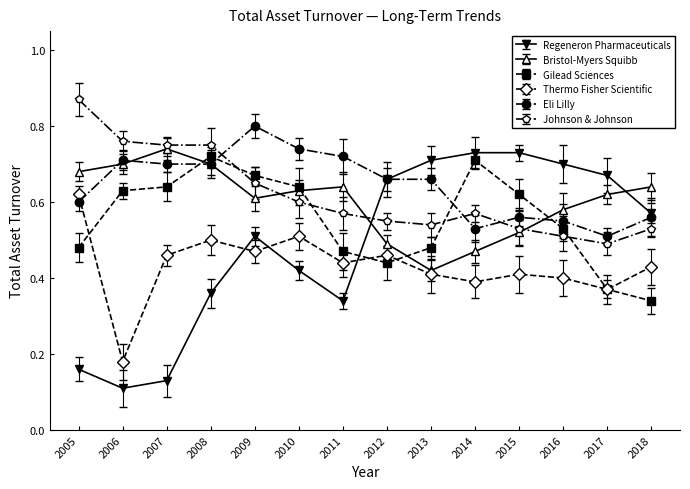

The Johnson & Johnson series shows 0.7 at 2009. True or false?

True